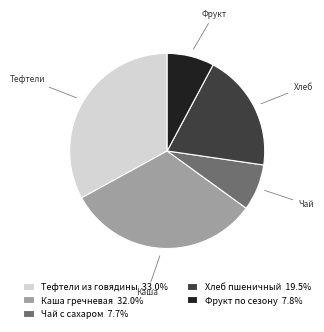

Which slice is the largest?

Тефтели из говядины